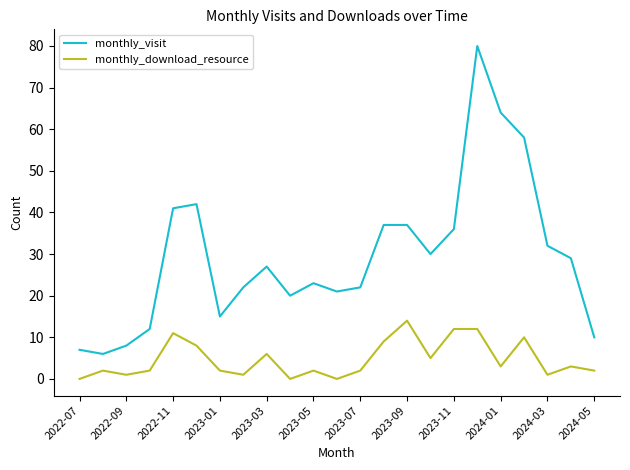

Which series has the widest spread of values?

monthly_visit